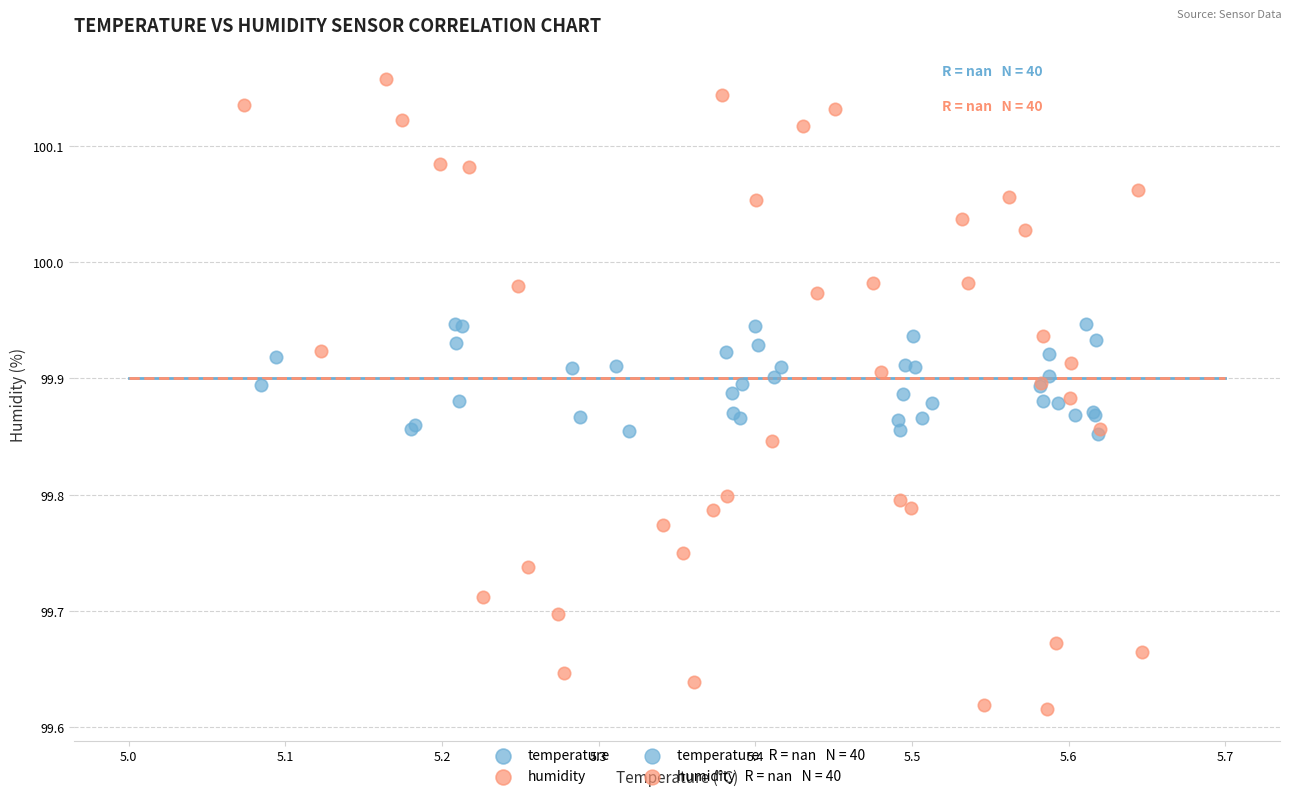

Which series has the widest spread of Y values?

humidity